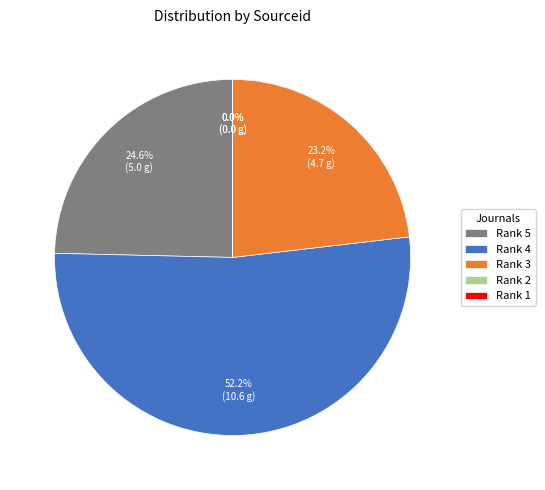

To the nearest percent, what is the average slice percentage?

20%